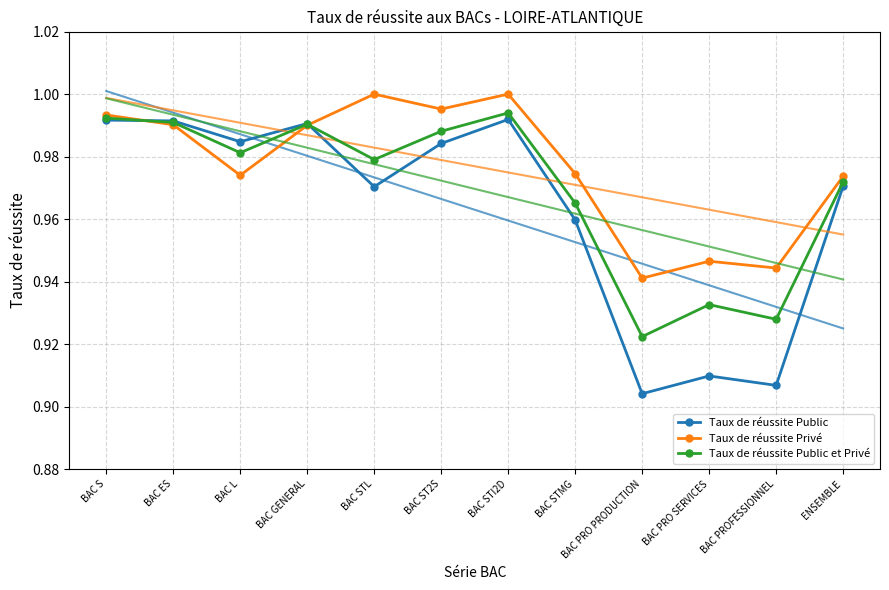

List the series in order of their overall mean, lowest first.

Taux de réussite Public, Taux de réussite Public et Privé, Taux de réussite Privé